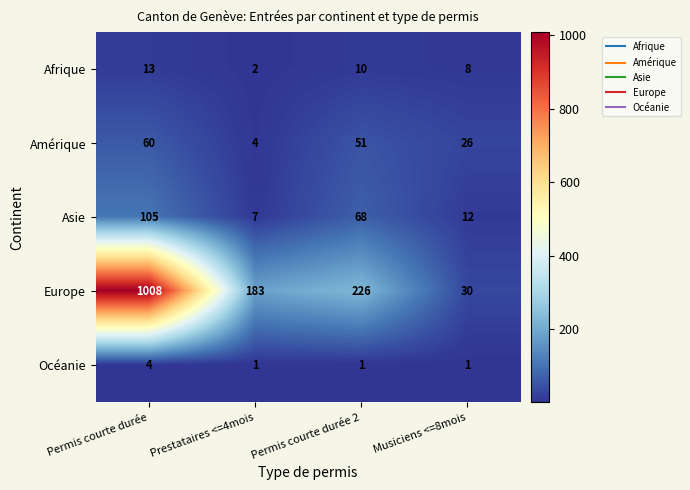

True or false: Océanie has a value of 1 at Permis courte durée.

False